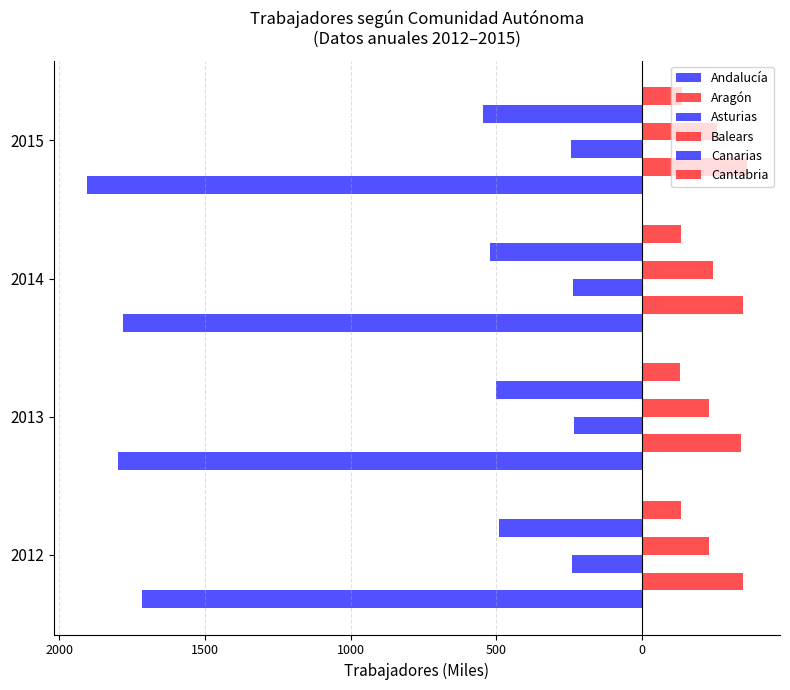

What are all the series names shown in the legend?

Andalucía, Aragón, Asturias, Balears, Canarias, Cantabria